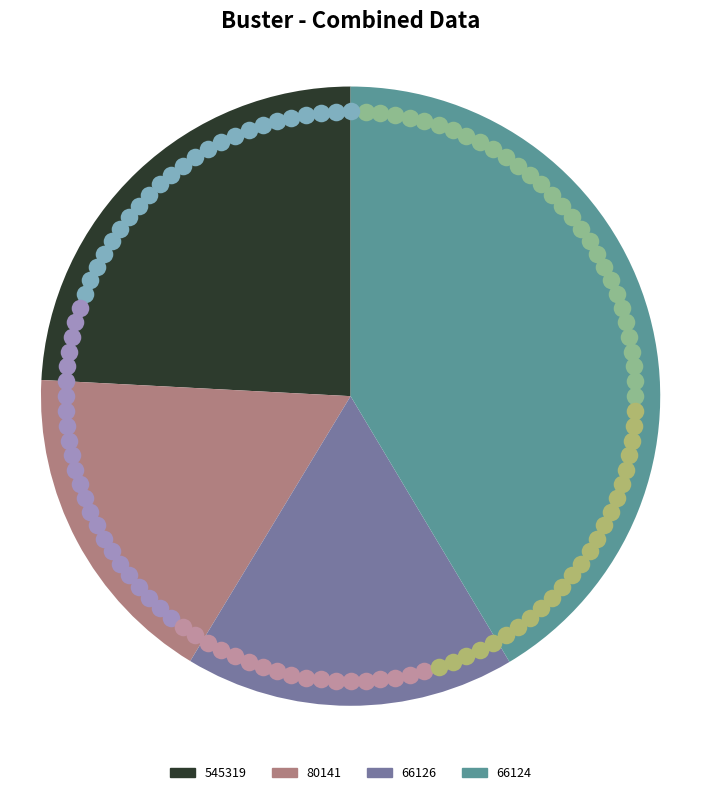

To the nearest percent, what portion does 66126 represent?

17%